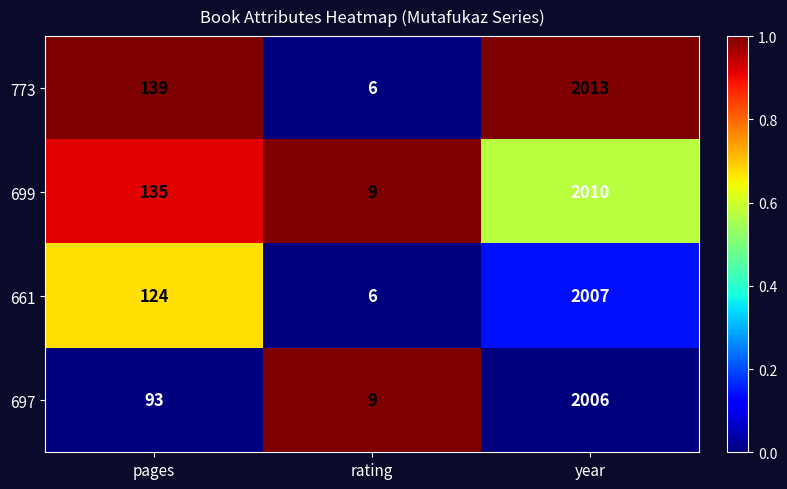

What is the difference between the maximum and minimum values in the 661 series?

2001